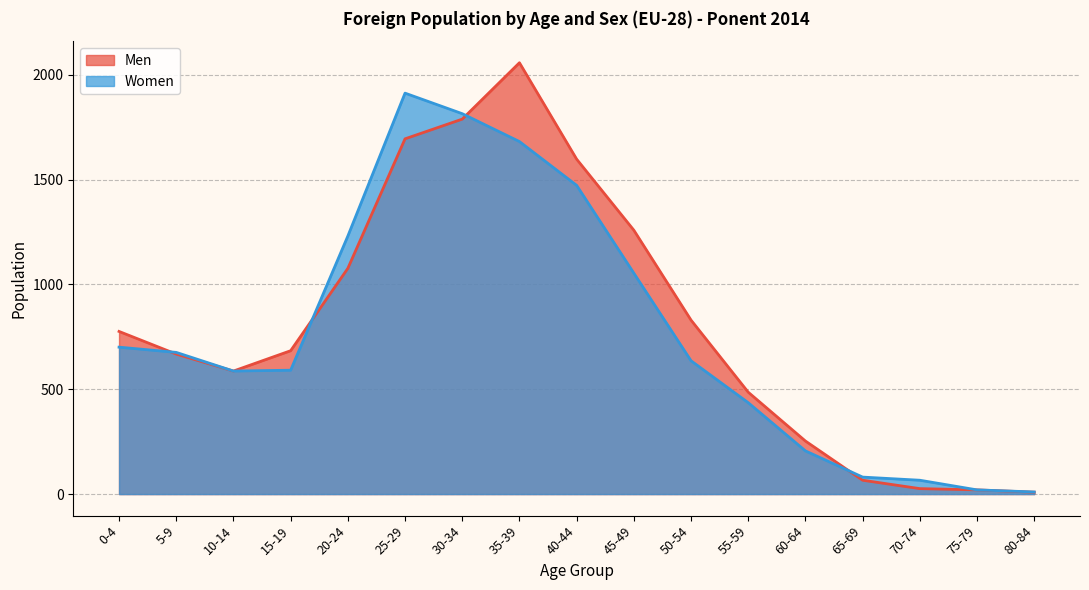

What is the sum of all Women values?

13178